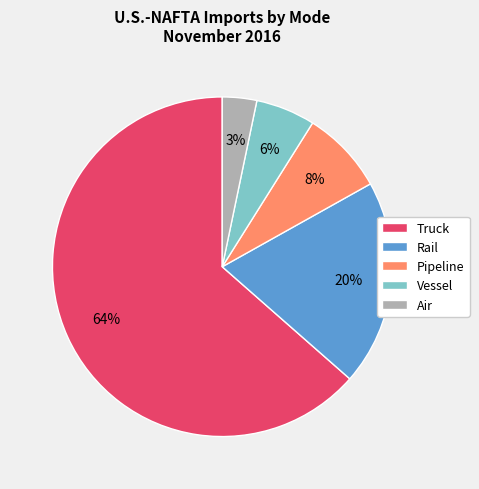

To the nearest percent, what is the difference between the largest and smallest slice percentages?

60%